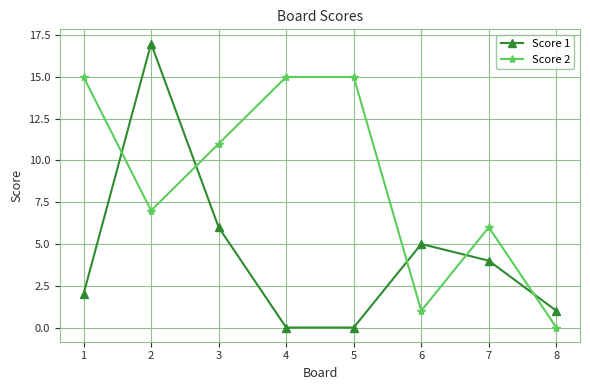

Which series has the largest total across all categories?

Score 2